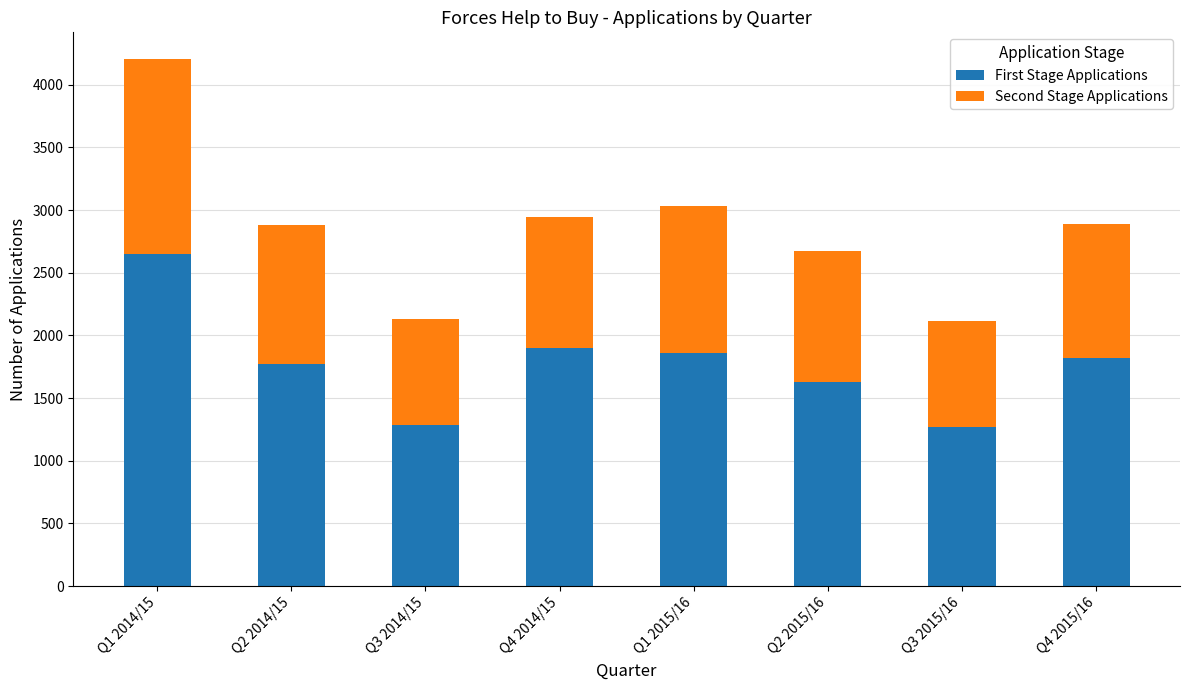

The value of First Stage Applications at Q1 2014/15 is 1091. True or false?

False